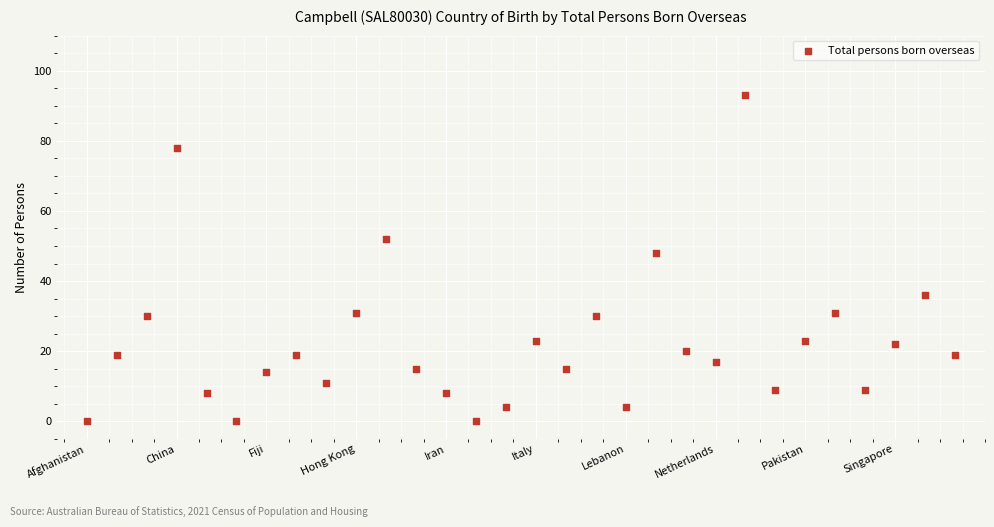

What Y value in the scatter plot is closest to 46?

48